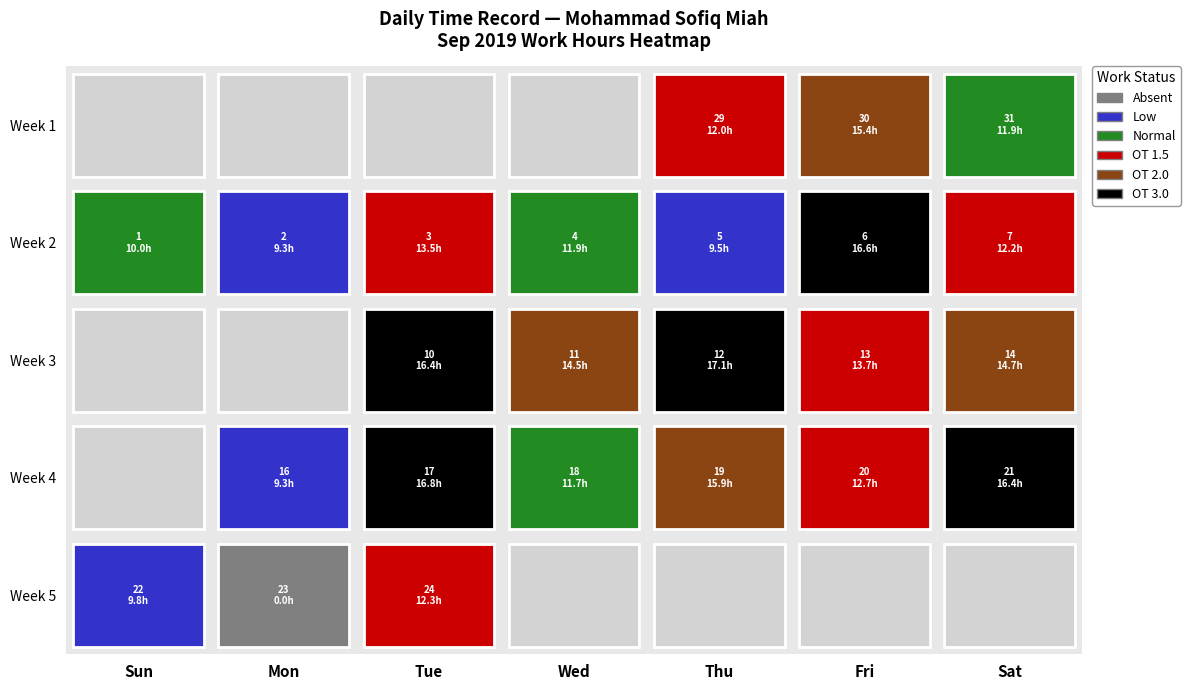

What is the sum of all values?

303.8